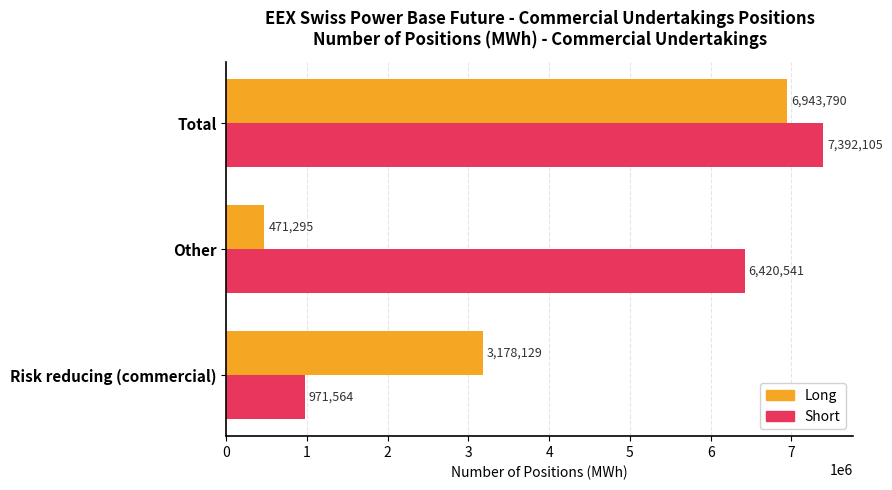

What are all the series names shown in the legend?

Long, Short